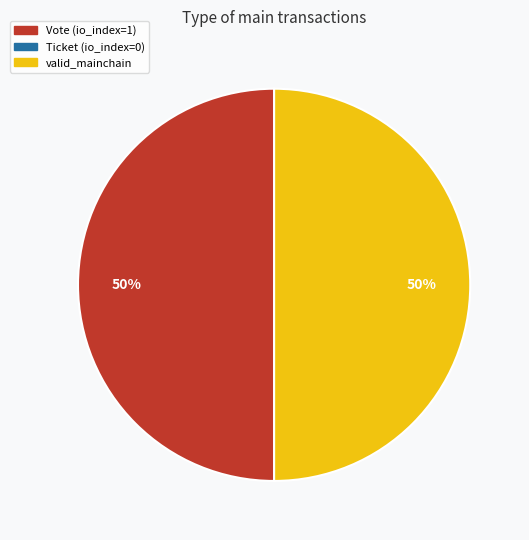

To the nearest percent, what is the difference between the largest and smallest slice percentages?

50%